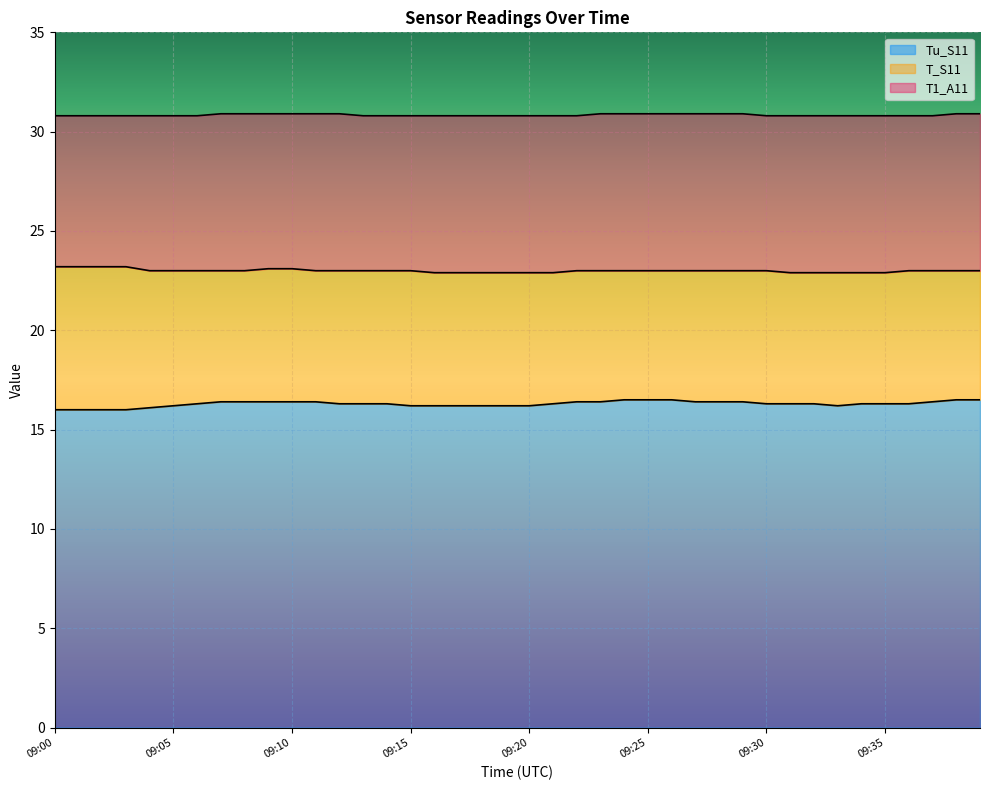

Which series has the largest range (max minus min)?

Tu_S11